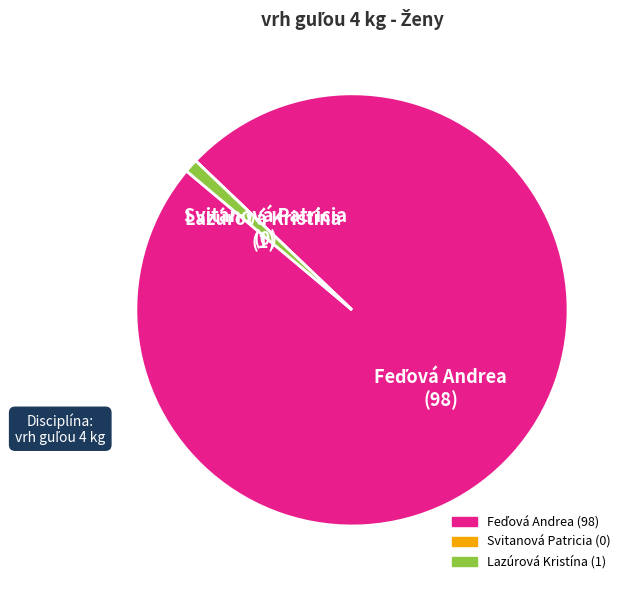

Does Lazúrová Kristína represent more than half of the total?

No